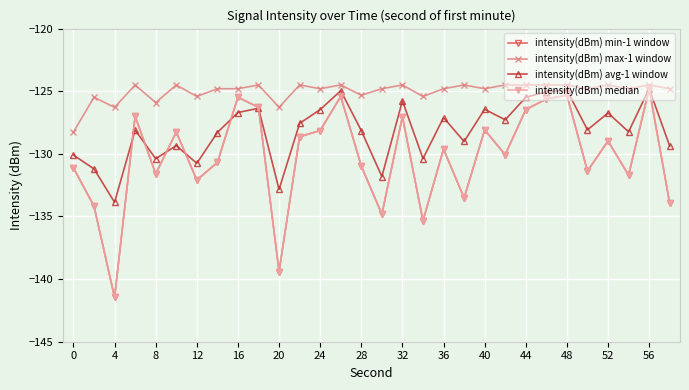

What is the value of the intensity(dBm) max-1 window point at the 1st from the left?

-128.3